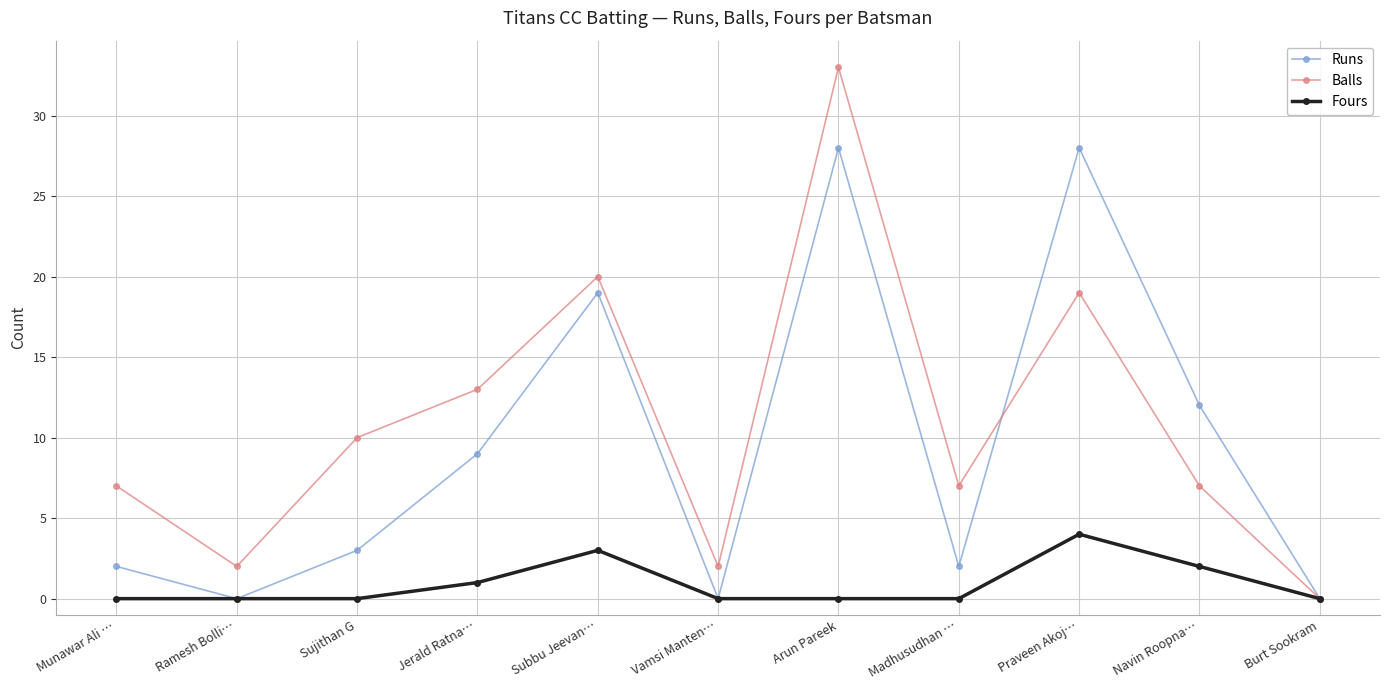

What position from the left is Ramesh Bolli…?

2